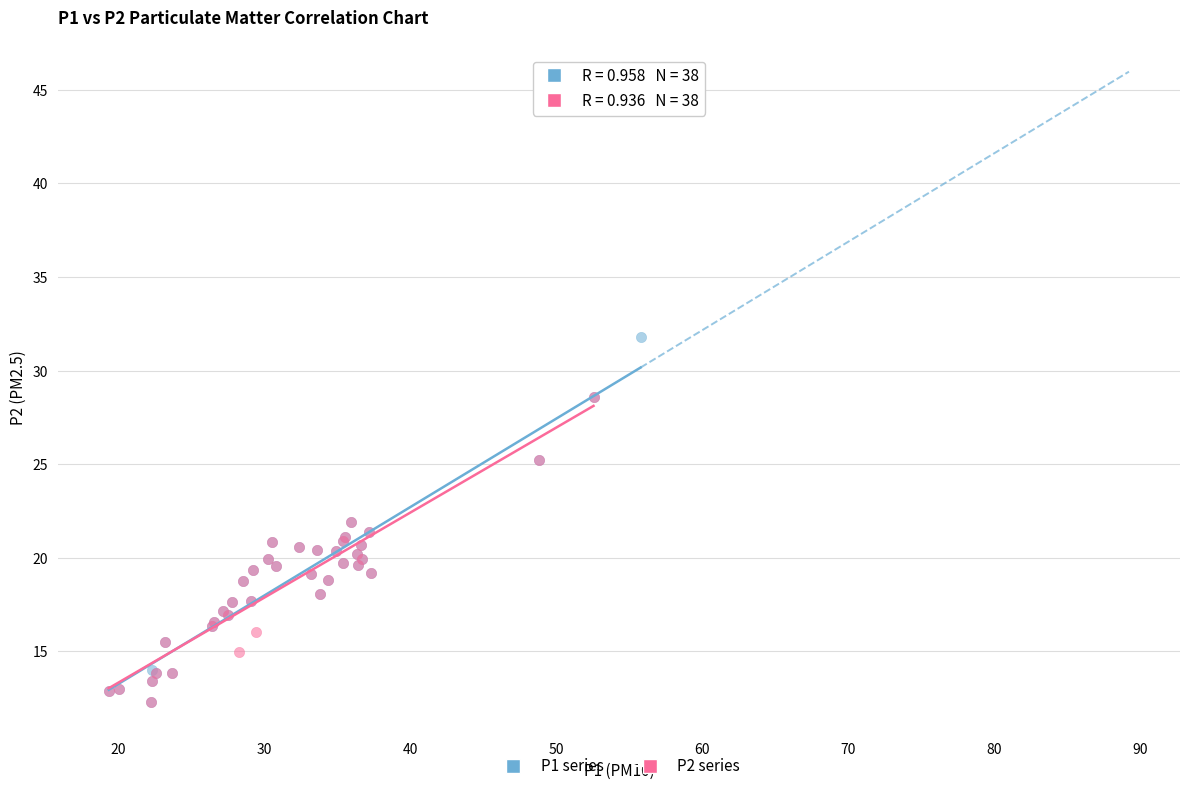

Which series has the largest Y range (max minus min)?

P1 series